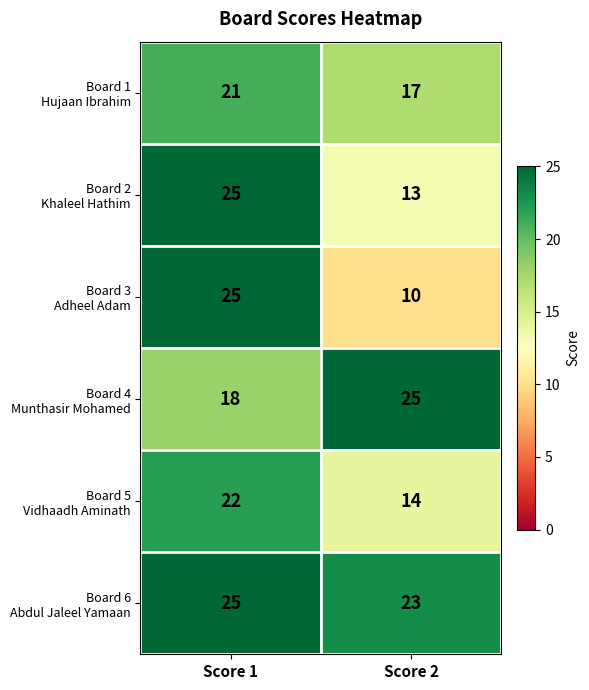

How many data points does each series have?

2